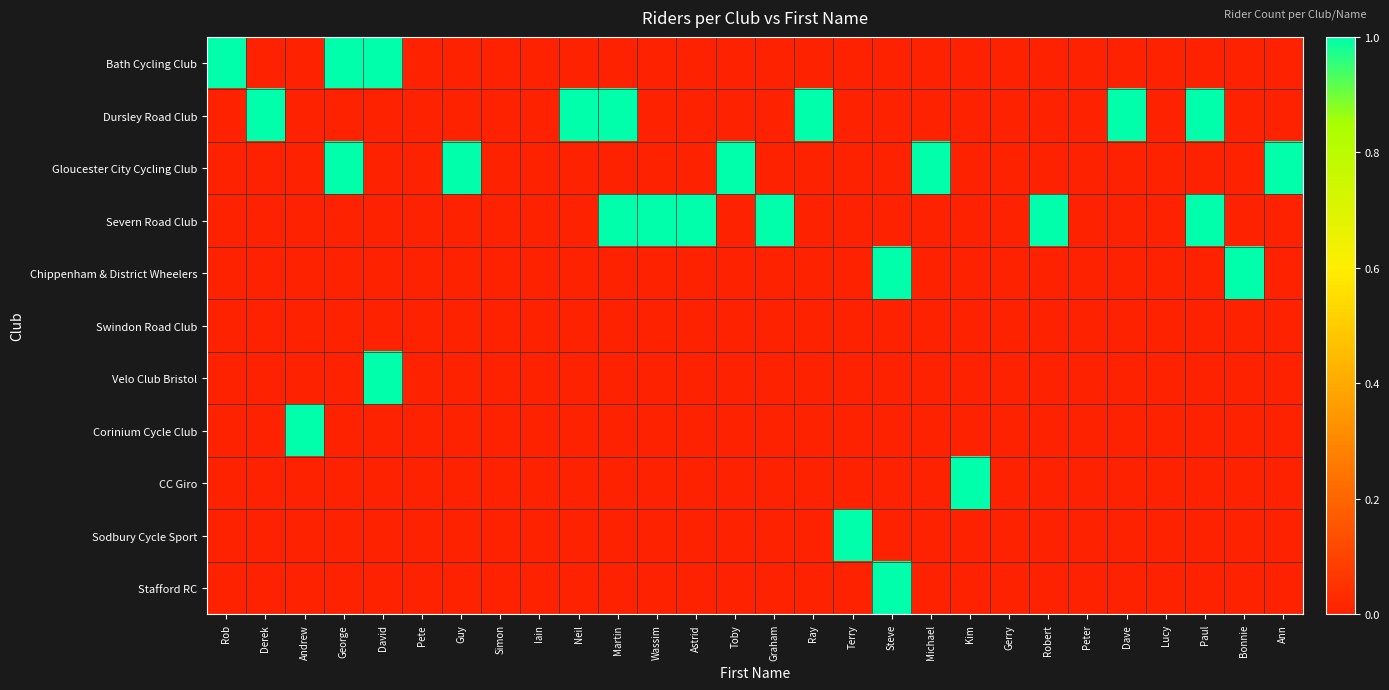

What is the maximum value shown in the chart?

1